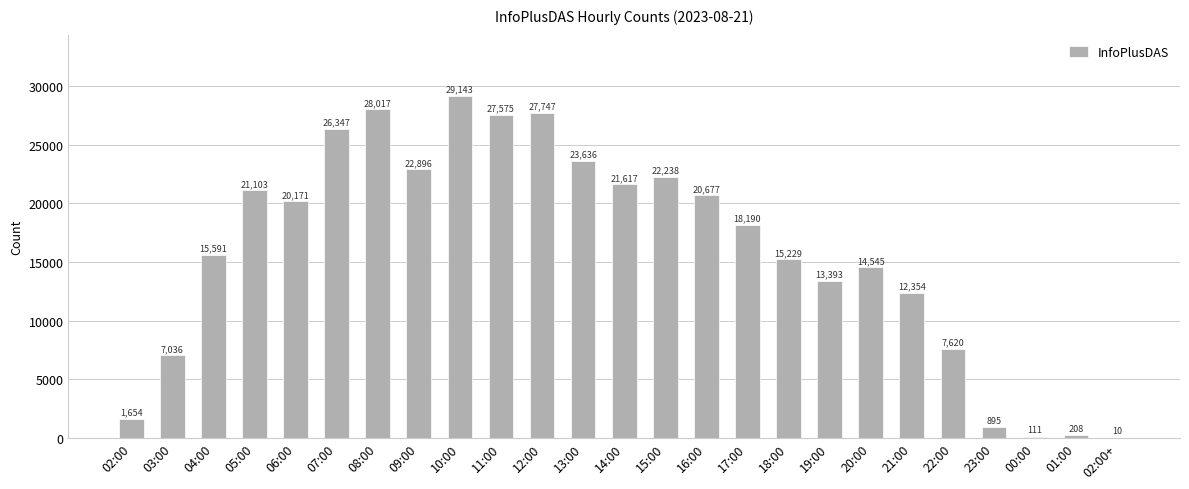

At which category does the chart reach its peak across all series?

10:00